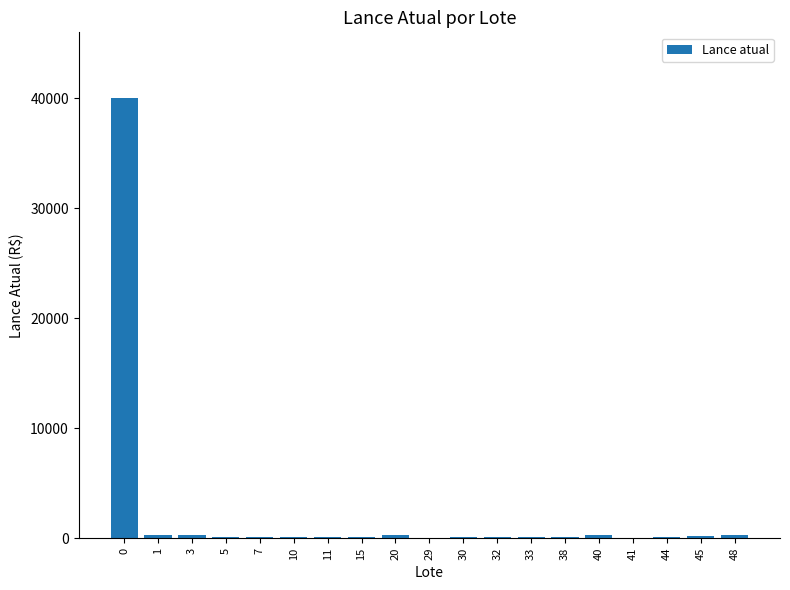

What is the sum of all values?

42975